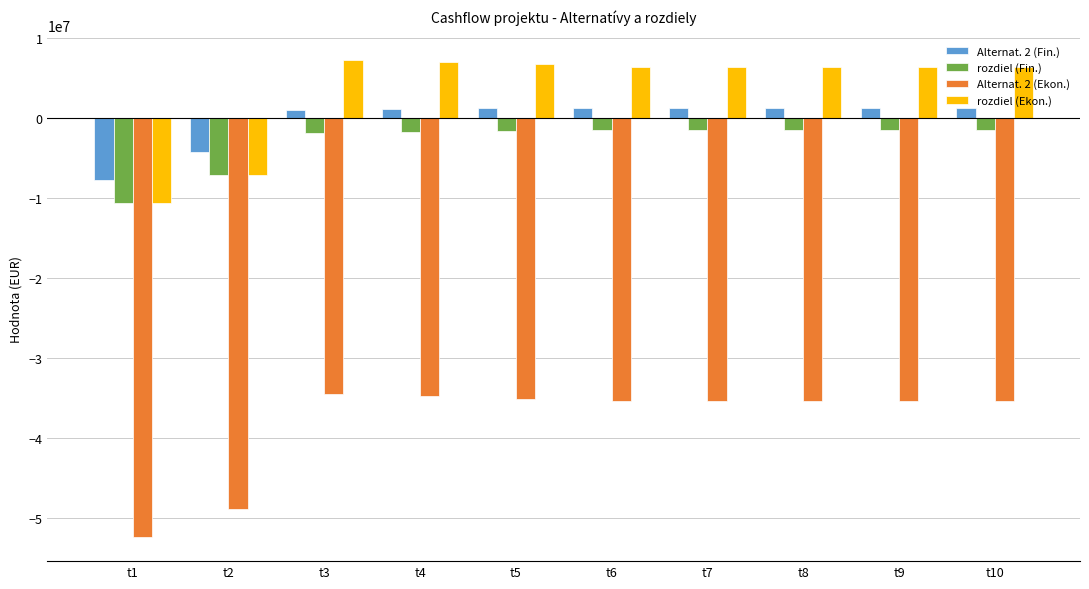

What is the smallest value displayed?

-52456436.0